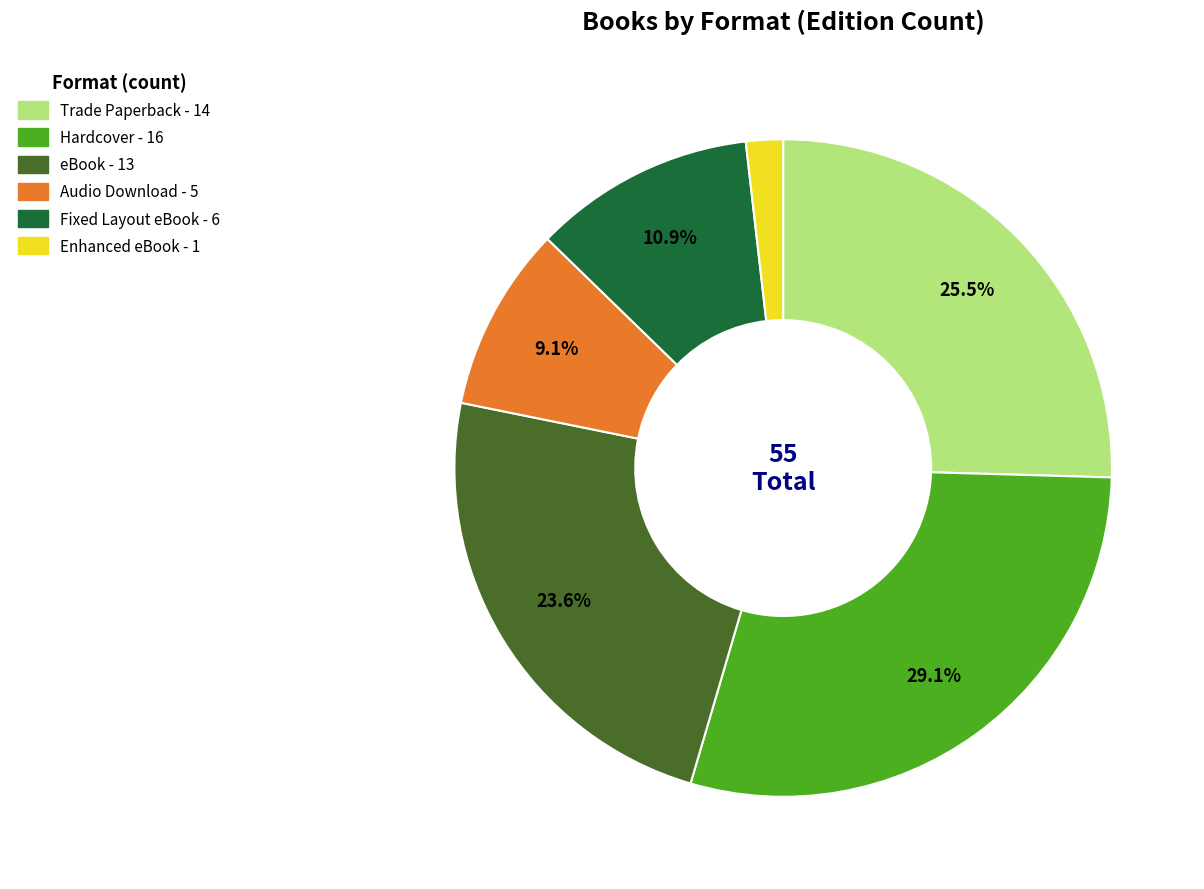

Is it true that eBook is 31% of the pie?

False